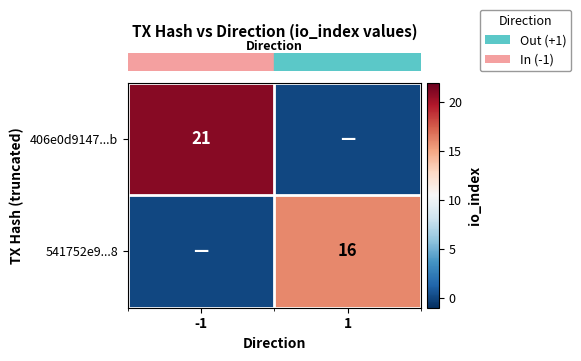

At how many categories does at least one series exceed 12?

2